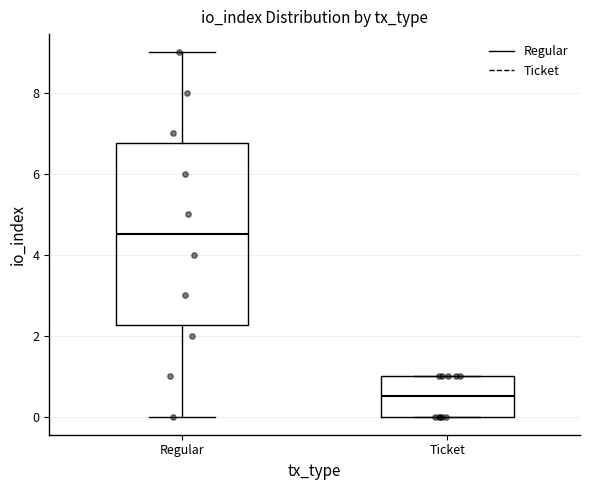

Comparing the boxes themselves (not the whiskers), which one is the tallest?

Regular